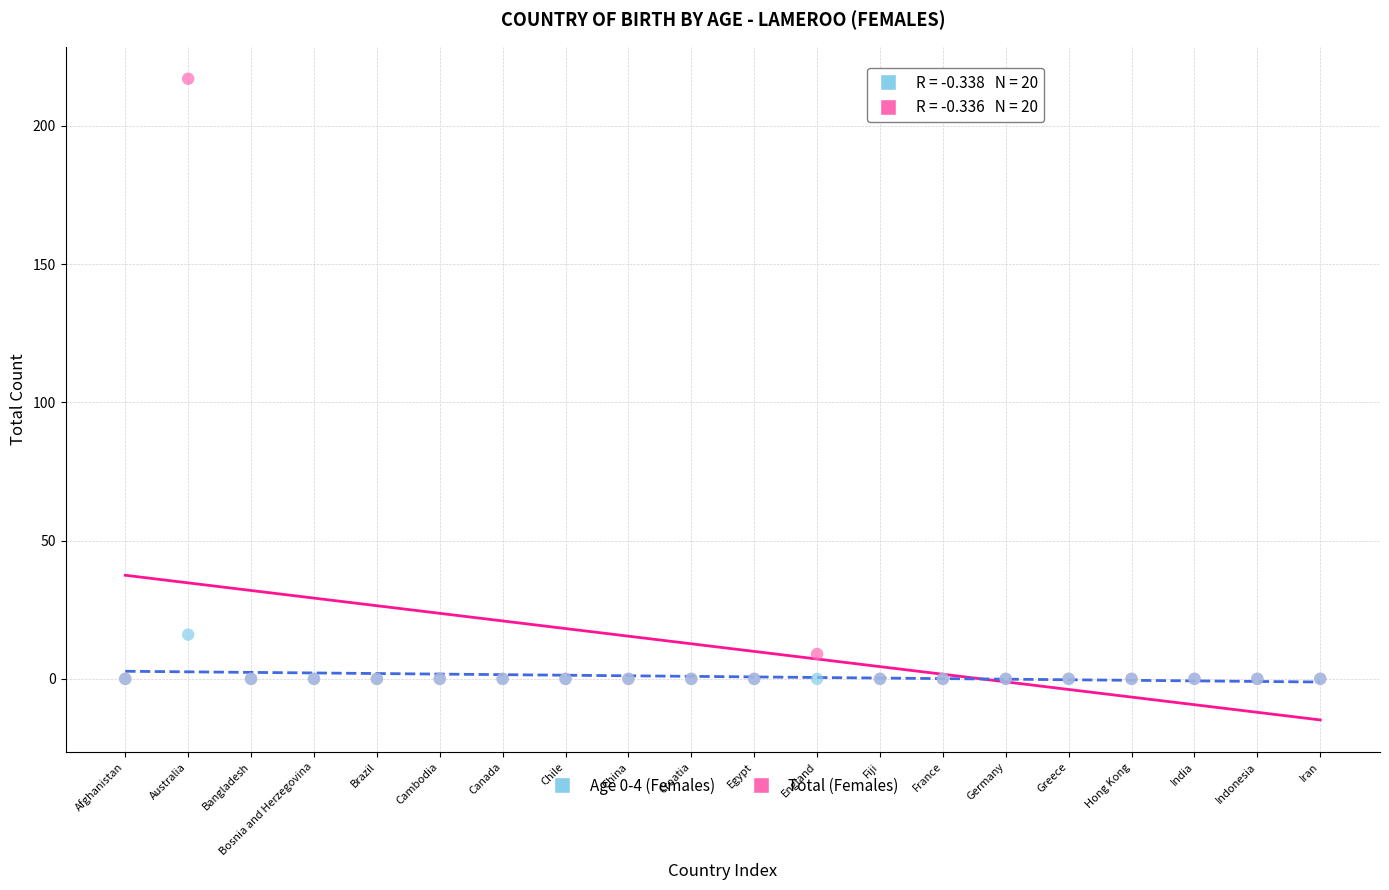

In the Total (Females) series, what Y value is closest to 108?

9